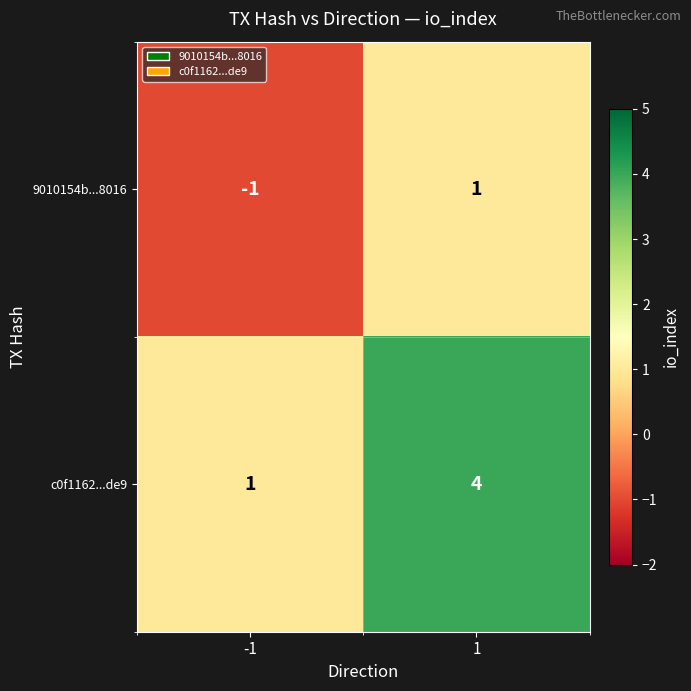

At which category is the sum across all series the highest?

1